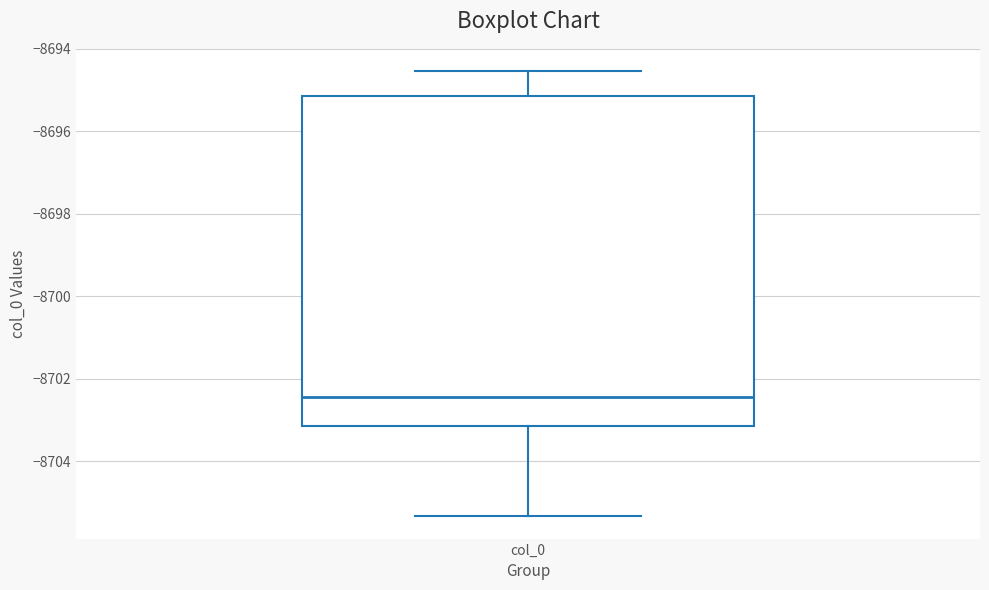

Read this box plot against the y-axis: the position of the median line, the range covered by the box, and the ends of both whiskers. The values are not printed on the chart, so give them approximately, as read against the axis.

median -8702.4, box -8703.2 to -8695.2, whiskers -8705.4 to -8694.6